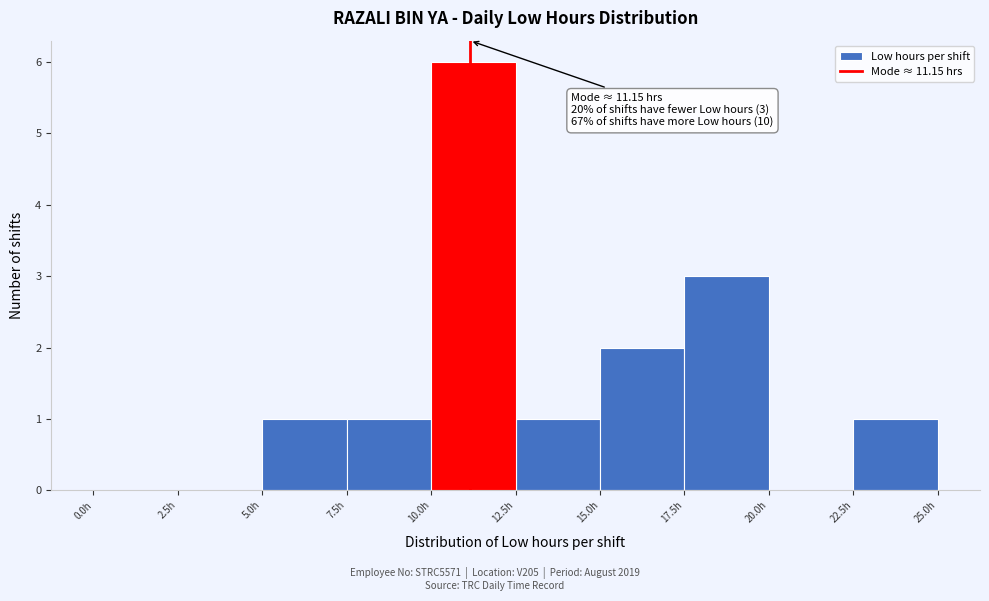

Which range on the x-axis has the tallest bar?

10.0 to 12.5